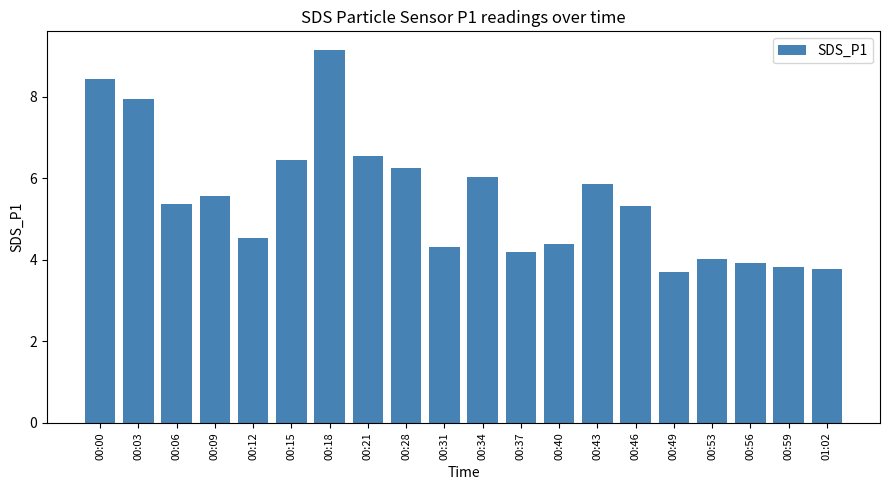

What is the minimum value shown in the chart?

3.7